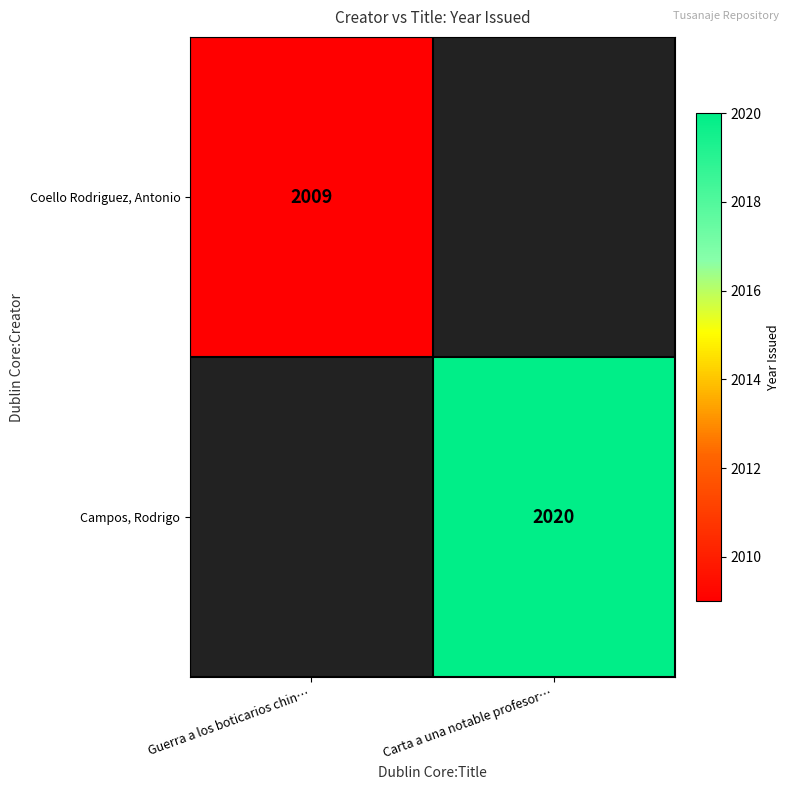

How many series are shown in this chart?

2